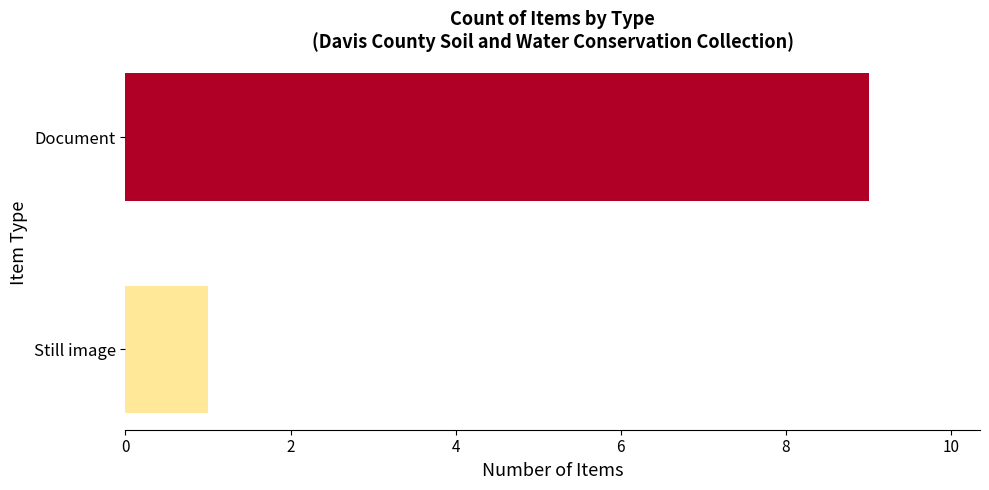

What is the change in value from Document to Still image?

-8